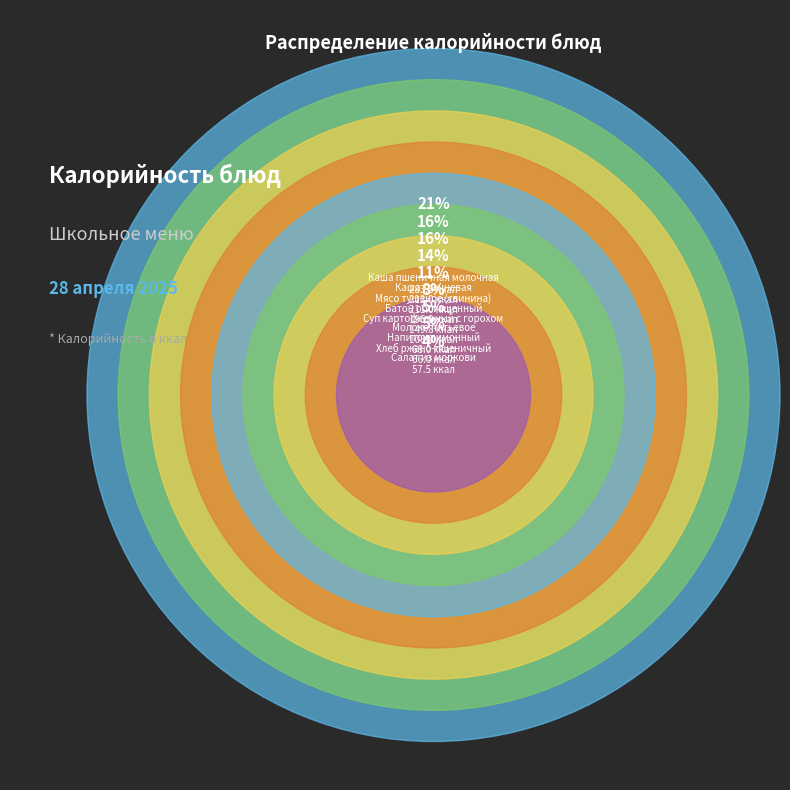

Is there any slice that represents more than half of the pie?

No